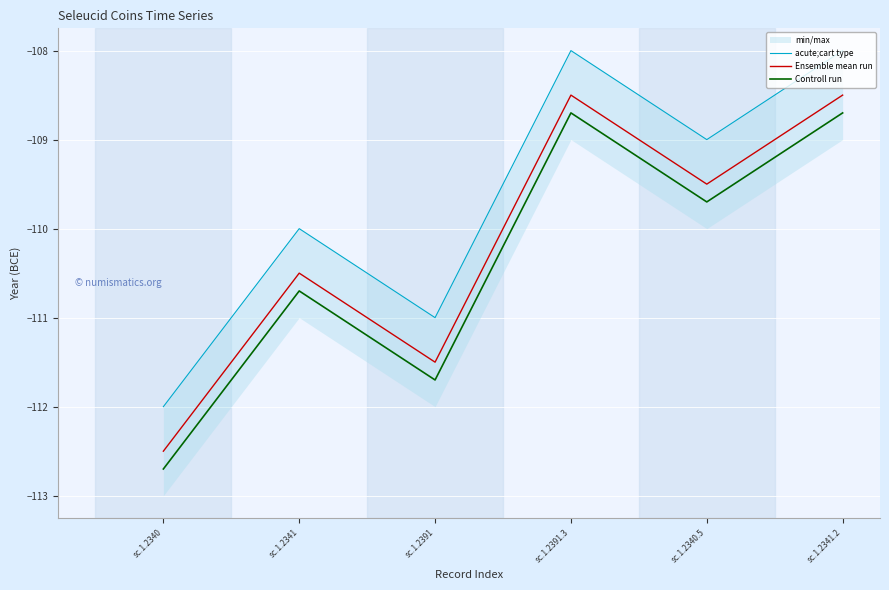

Where is the first local maximum for Controll run?

sc.1.2341